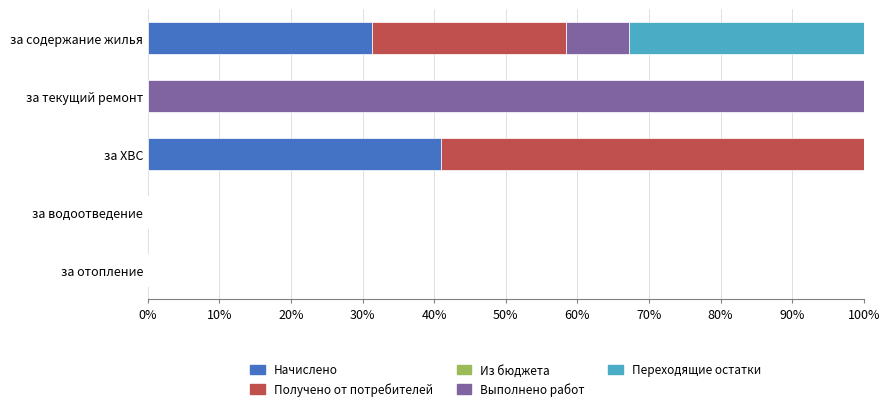

Is it true that Начислено equals 48.2 at за содержание жилья?

False